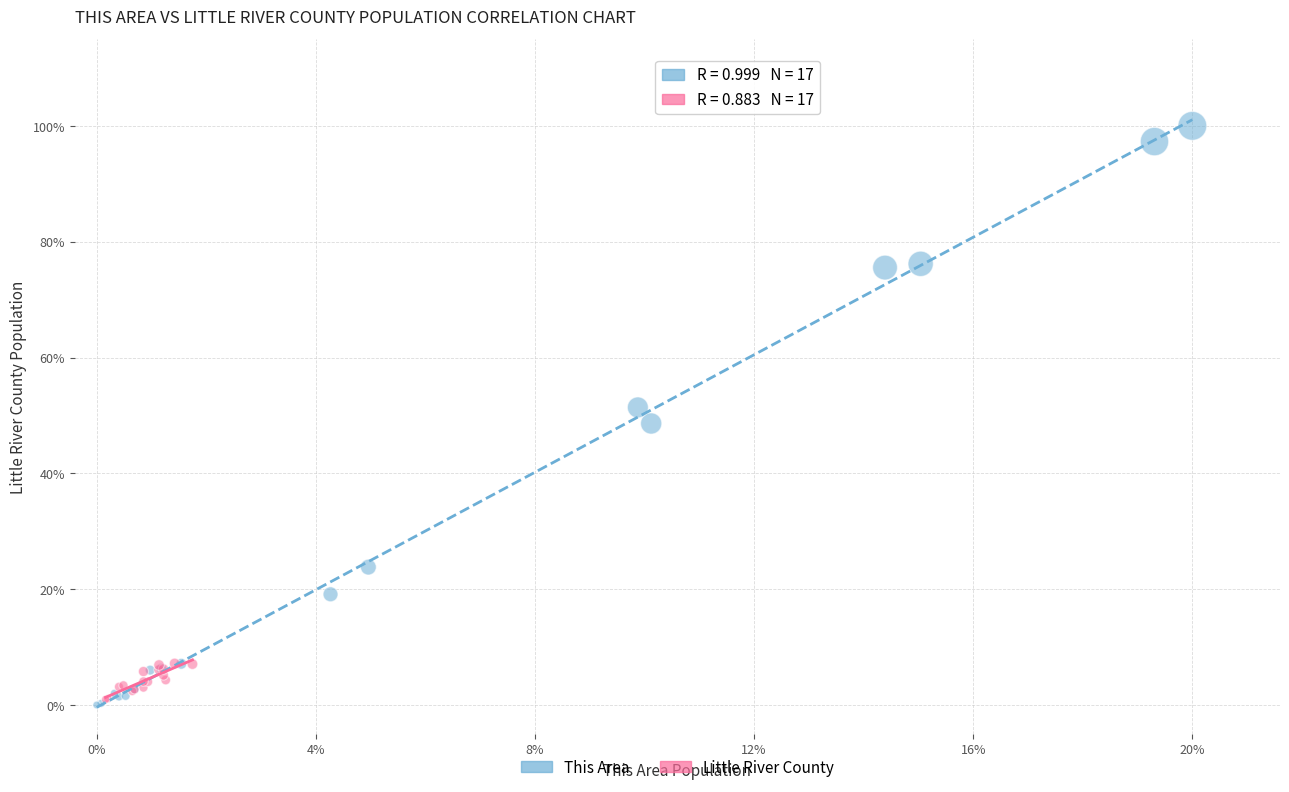

Which series has the largest Y range (max minus min)?

This Area